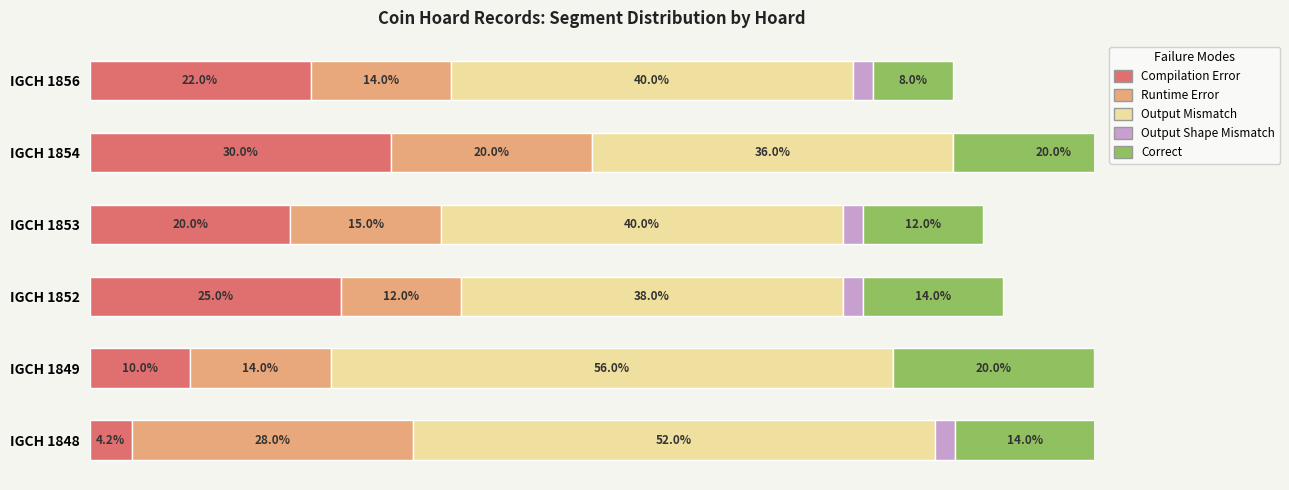

List the labels in order of Output Shape Mismatch value, largest first.

IGCH 1848, IGCH 1852, IGCH 1853, IGCH 1856, IGCH 1849, IGCH 1854